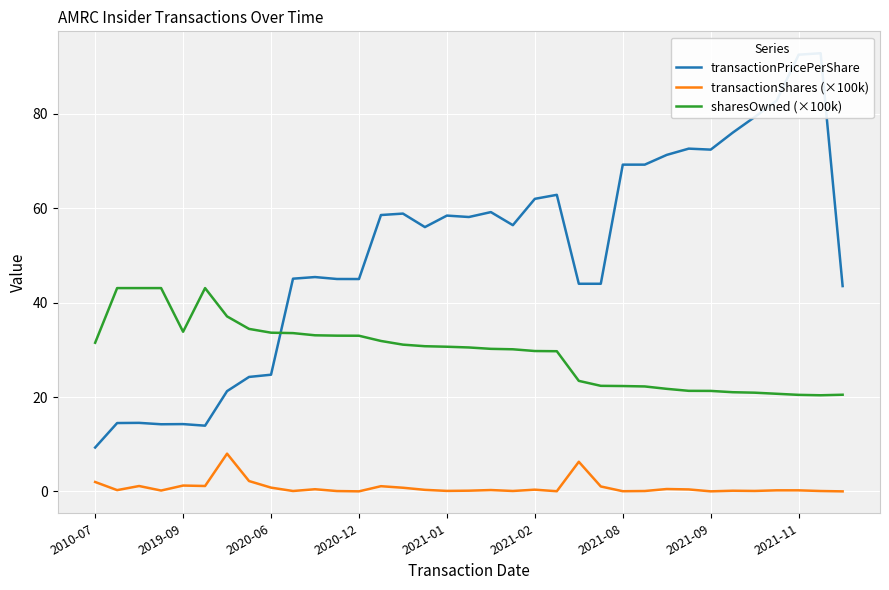

The transactionPricePerShare series shows 5.3 at 2010-07. True or false?

False